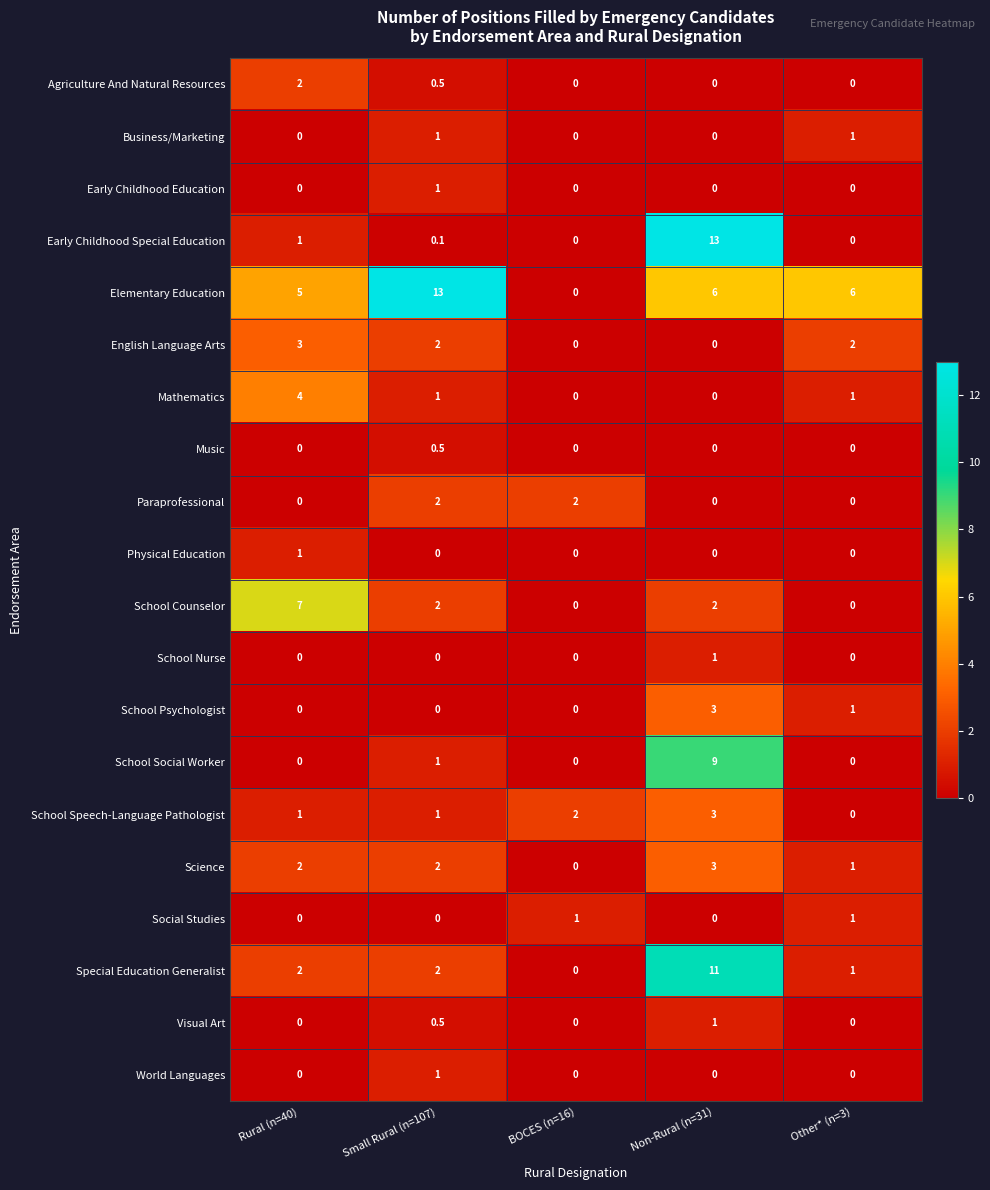

What value does the Visual Art series have at Small Rural (n=107)?

0.5